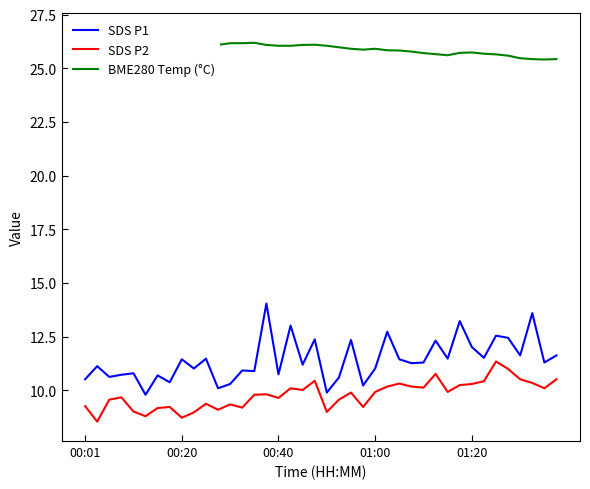

True or false: SDS P2 and BME280 Temp (°C) intersect in this chart.

False